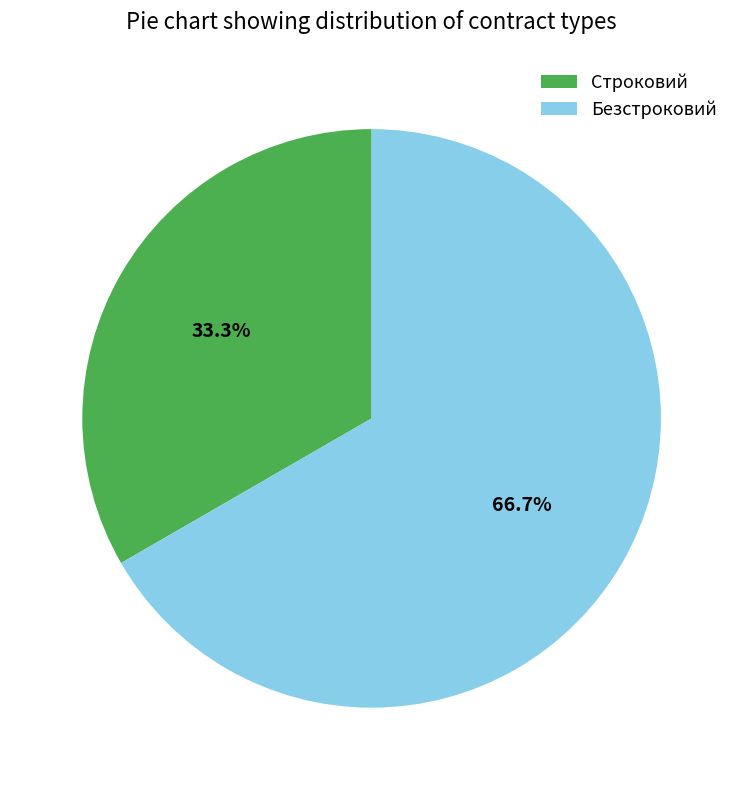

Approximately how many times larger is the value at Строковий compared to Безстроковий?

0.5